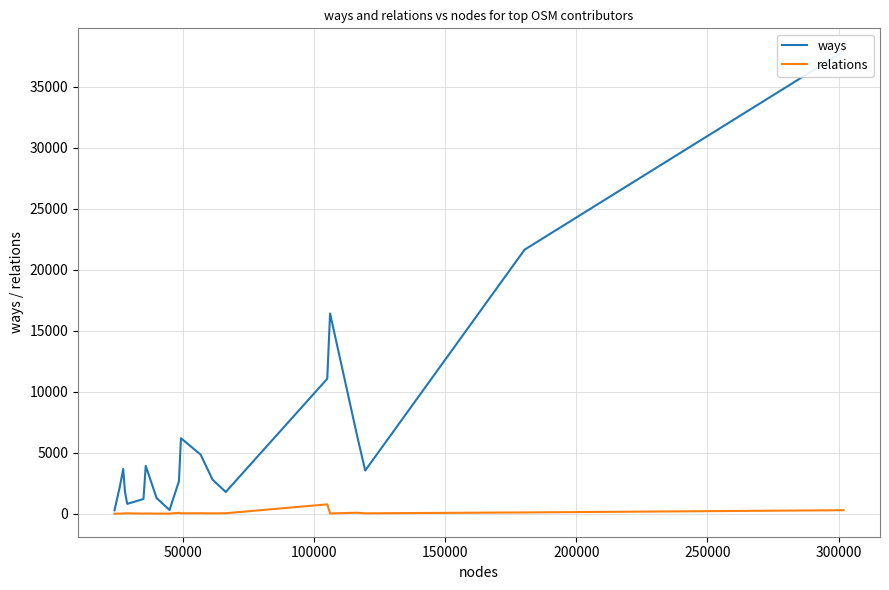

List the series in order of their overall mean, highest first.

ways, relations